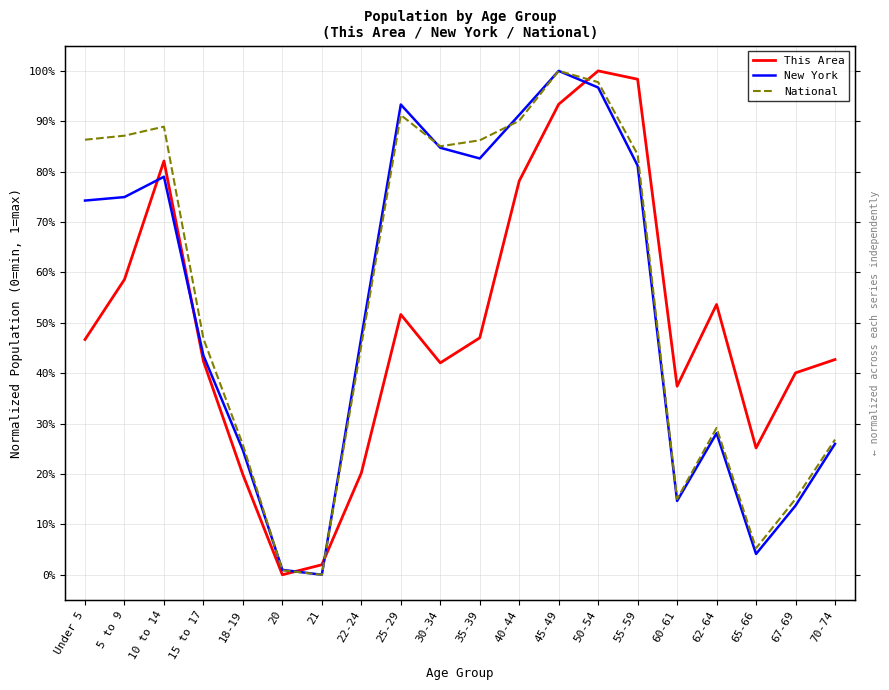

Does the chart have visible grid lines?

Yes